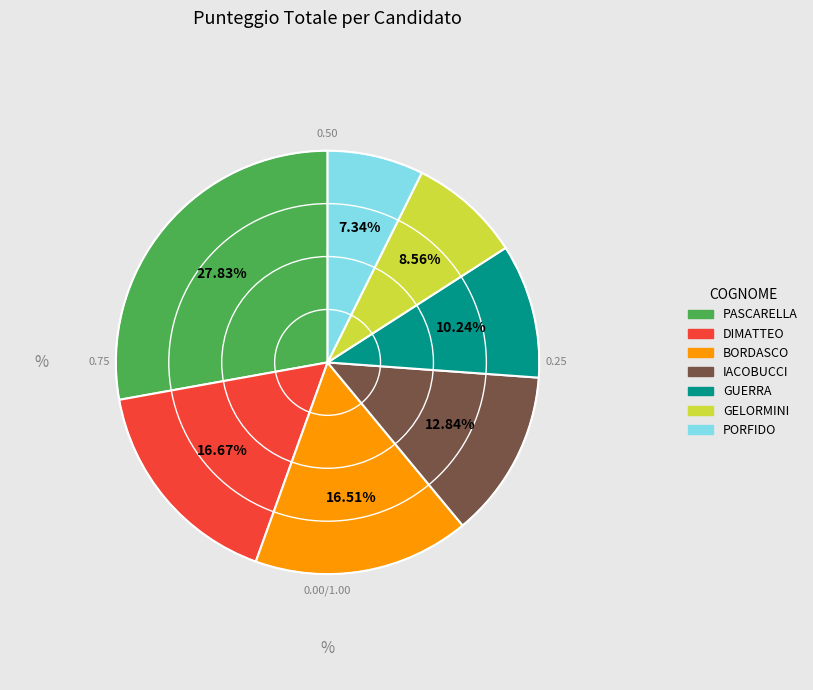

What portion of the pie excludes PORFIDO?

92.7%